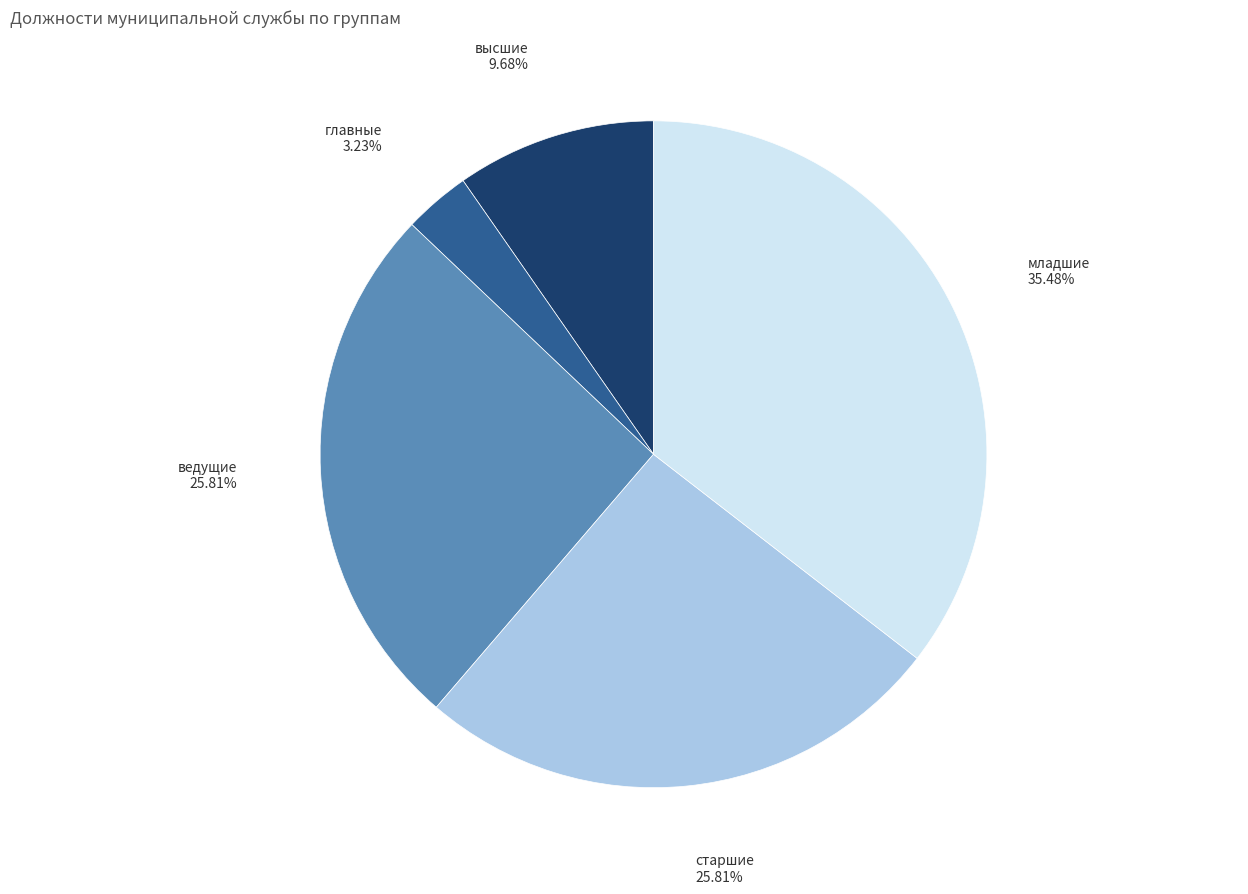

Is there a majority slice in this chart?

No